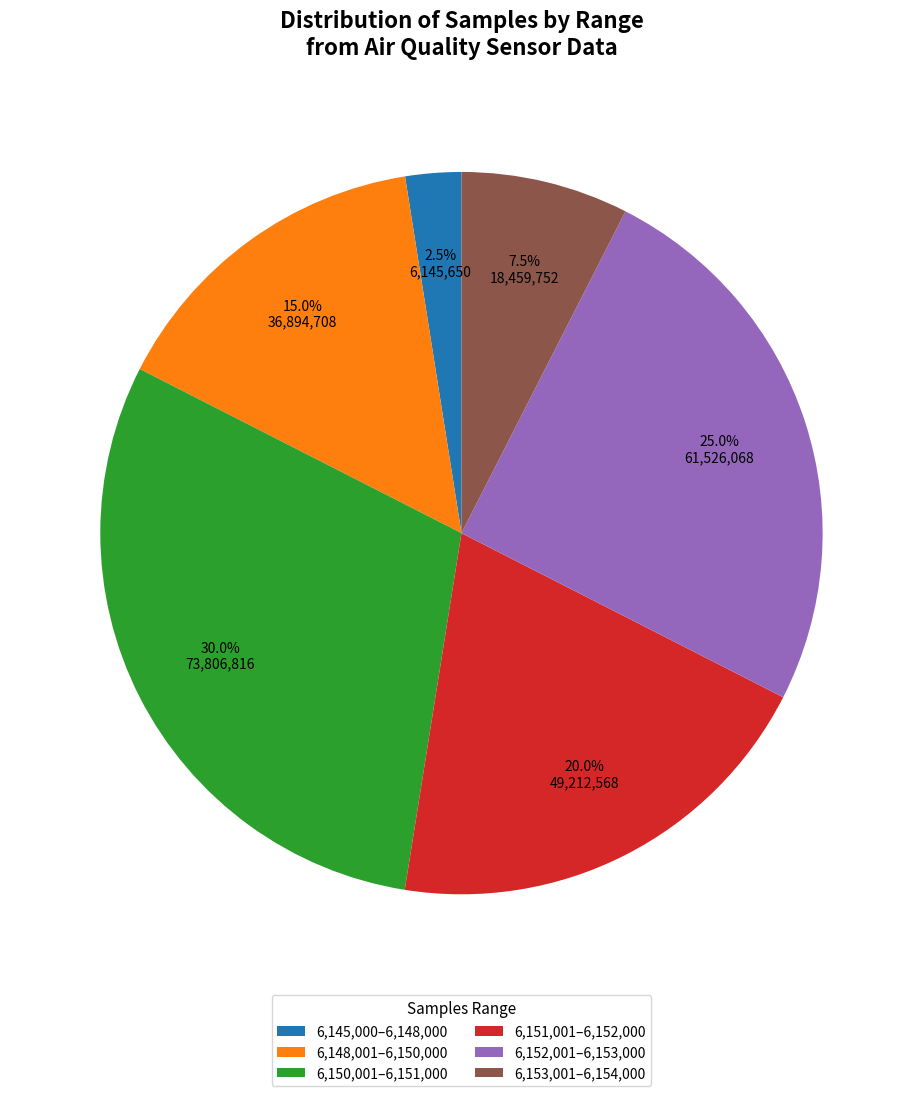

Is the sum of 6,148,001–6,150,000 and 6,152,001–6,153,000 greater than half?

No